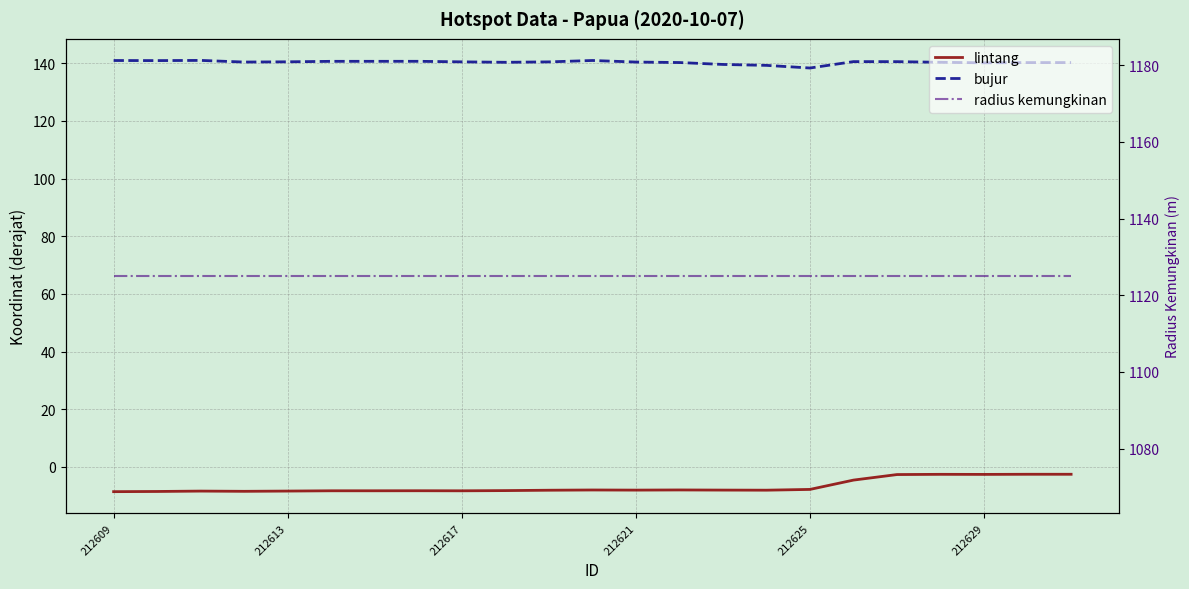

True or false: bujur and radius kemungkinan intersect in this chart.

False